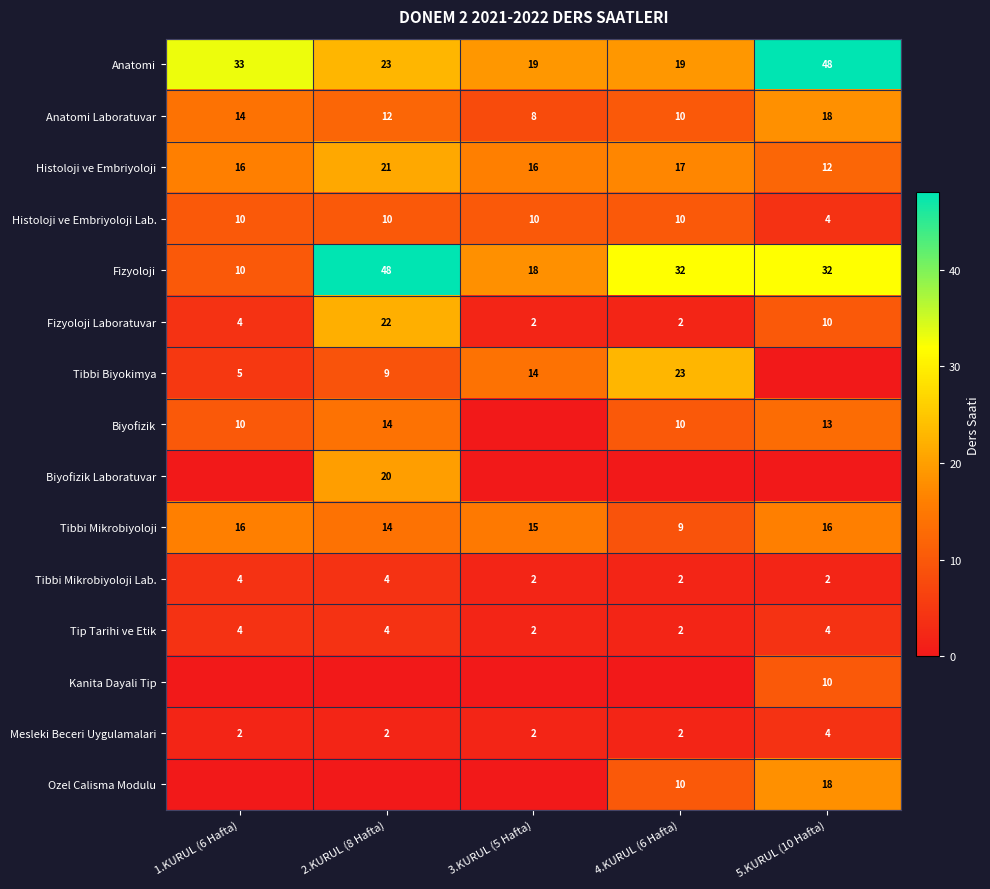

What is the lowest value of the Histoloji ve Embriyoloji Lab. series?

4